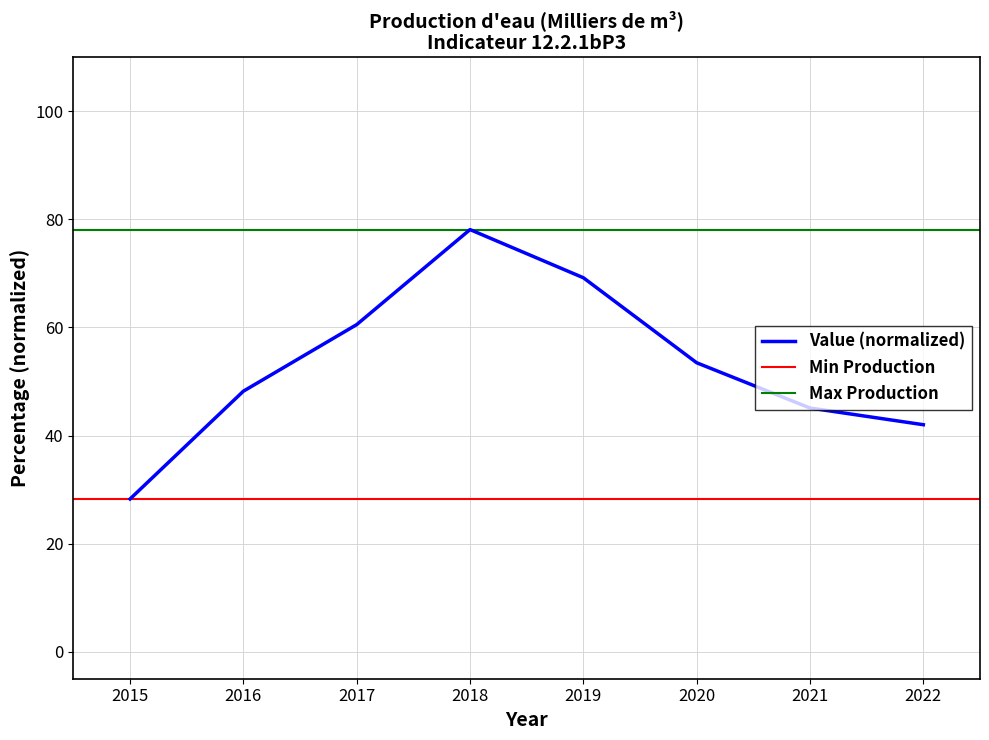

The value at 2016 is 48.2. True or false?

True